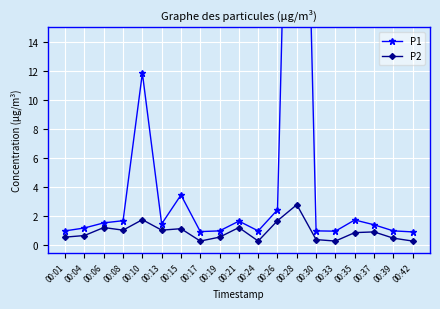

Is it true that P2 equals 0.5 at 00:39?

True